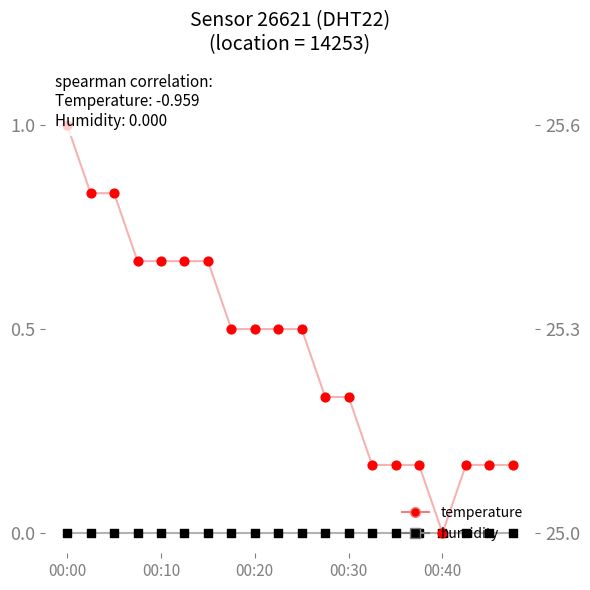

What is the total value across all series at 7?

0.5